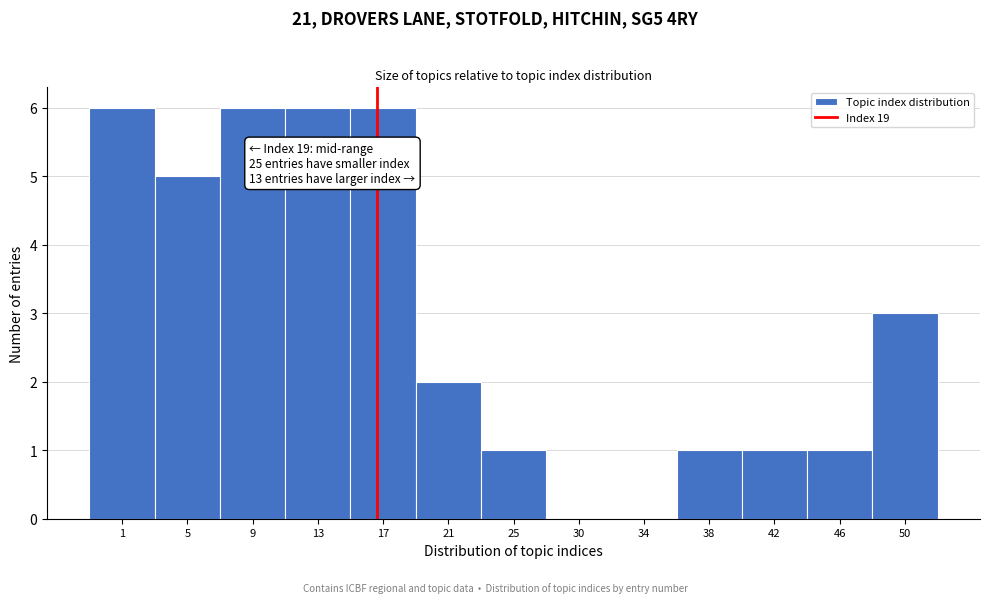

Reading left to right, list all the values displayed in this chart.

1=6	5=5	9=6	13=6	17=6	21=2	25=1	30=0	34=0	38=1	42=1	46=1	50=3